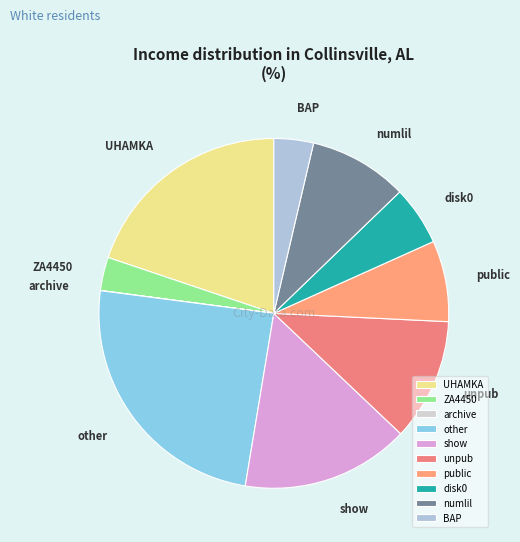

Which slice is the largest?

other